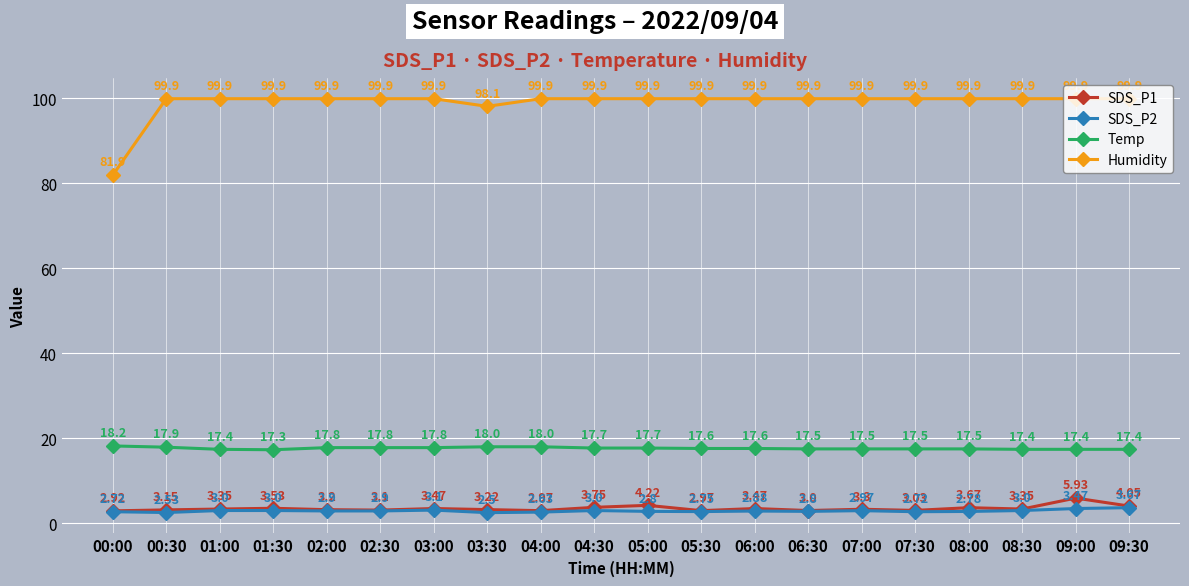

What is the maximum value shown in the chart?

99.9